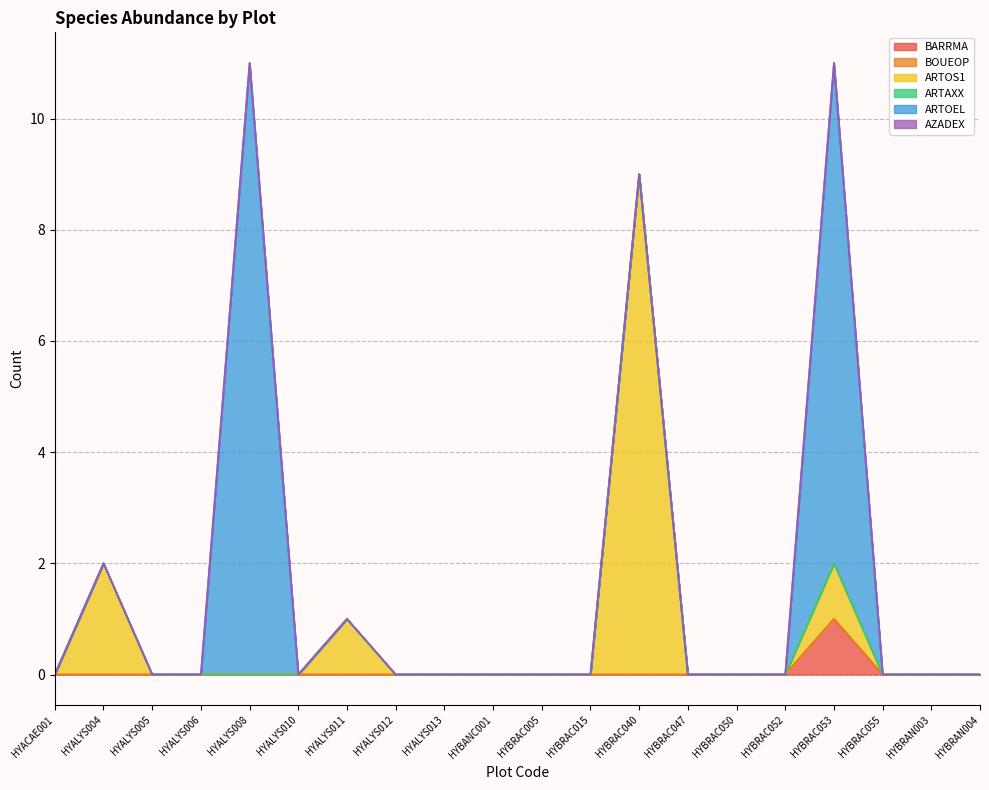

At which category is the sum across all series the highest?

HYALYS008